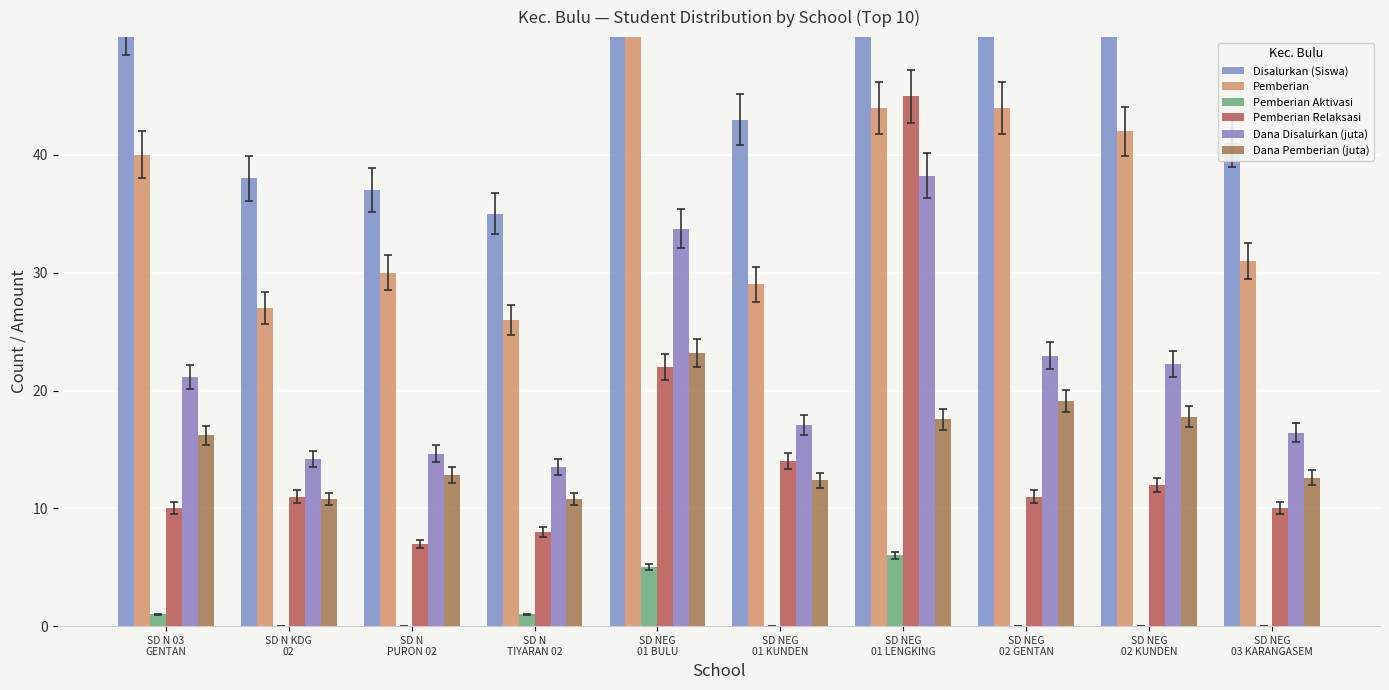

At which label does Disalurkan (Siswa) reach its minimum?

SD N
TIYARAN 02